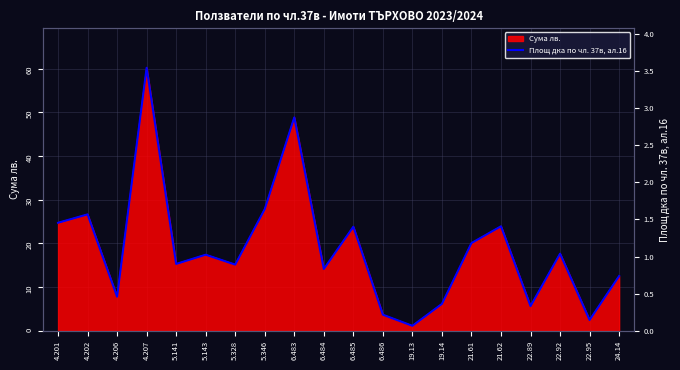

Rank the categories by value from highest to lowest.

4.207, 6.483, 5.346, 4.202, 4.201, 21.62, 6.485, 21.61, 22.92, 5.143, 5.141, 5.328, 6.484, 24.14, 4.206, 19.14, 22.89, 6.486, 22.95, 19.13